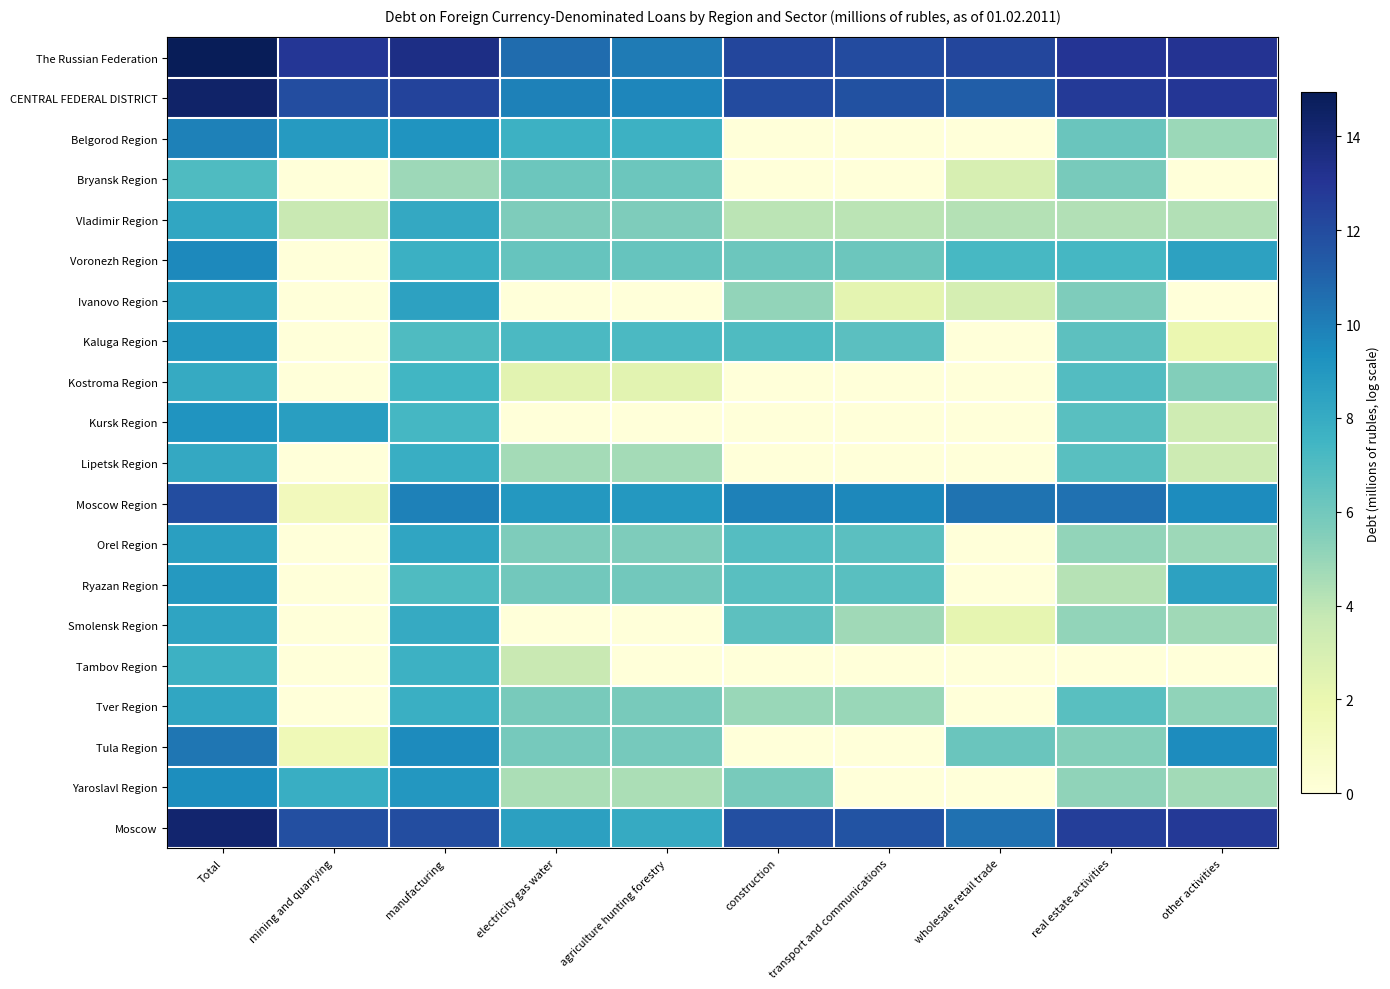

What is the total value across all series at transport and communications?

87.4